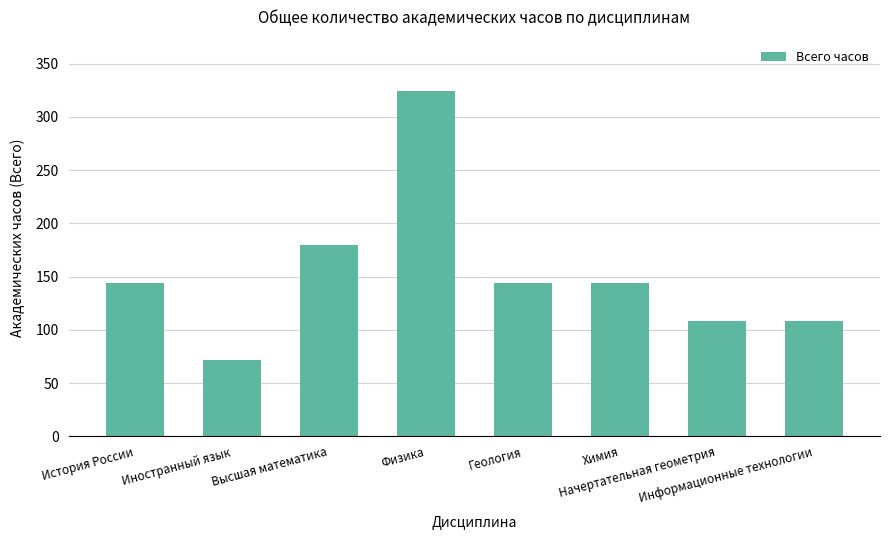

At which label is the value closest to 198?

Высшая математика